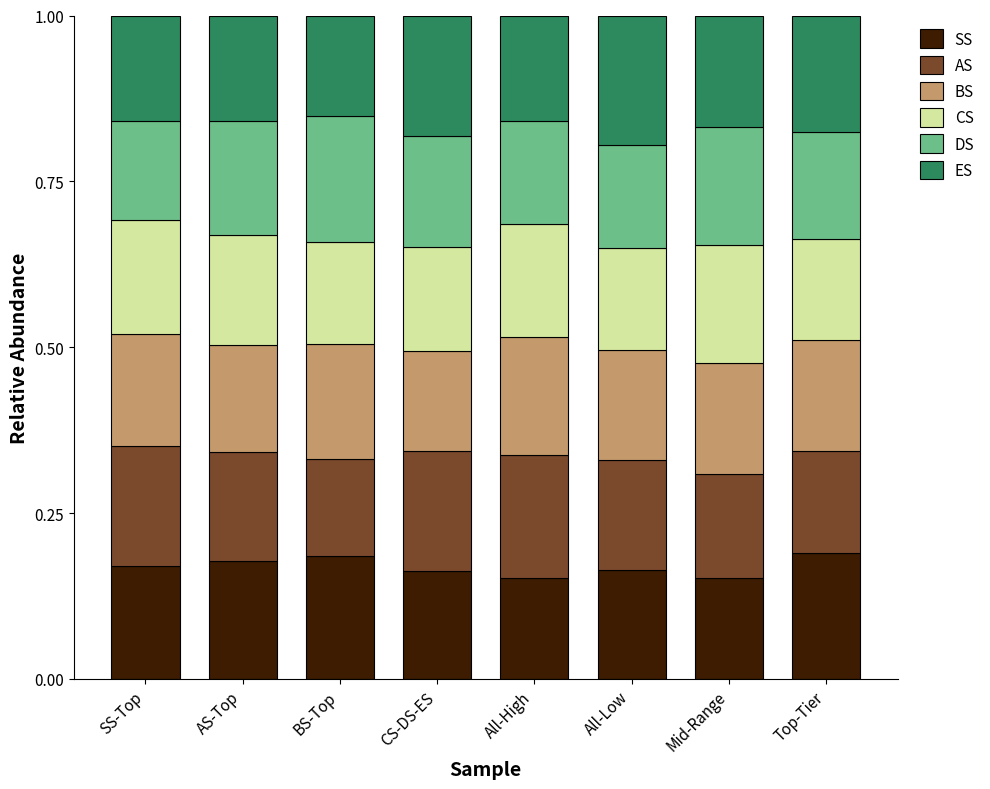

What is the total value across all series at CS-DS-ES?

1.0